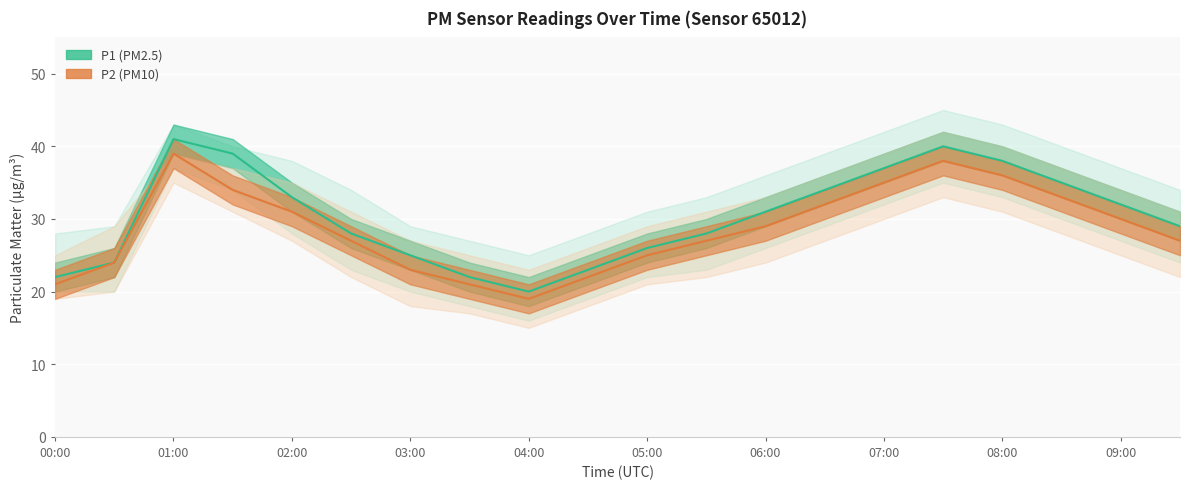

True or false: P2 and P1 intersect in this chart.

False